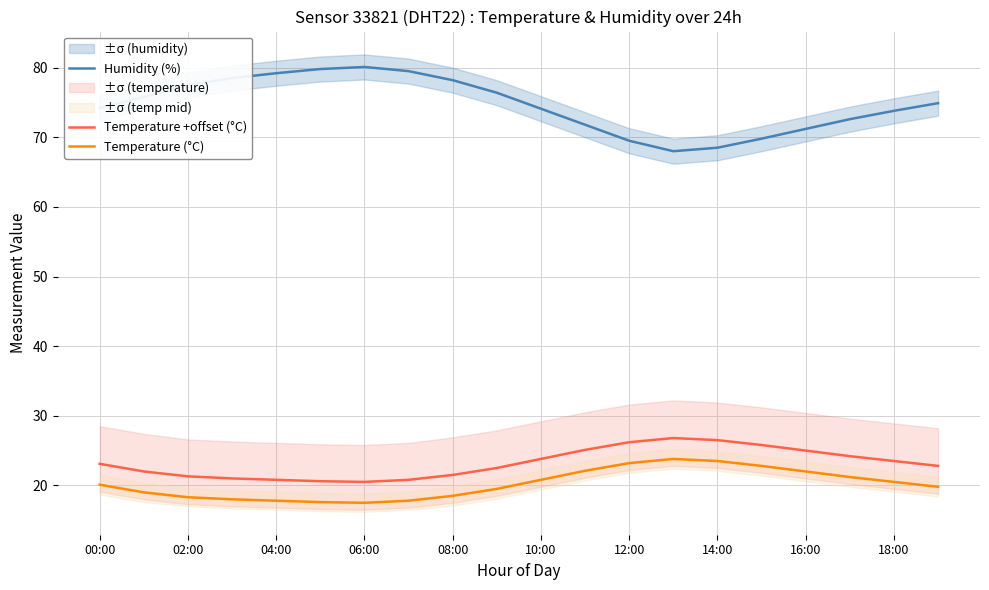

Between 11 and 19, which series saw the biggest shift?

Humidity (%)